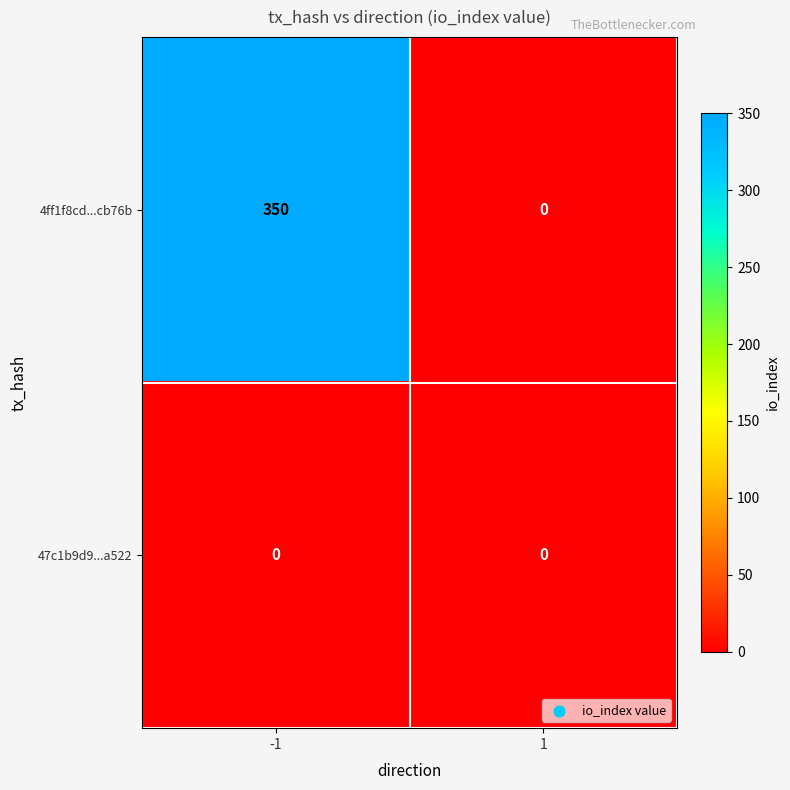

Reading left to right, what are all the values shown in this chart?

4ff1f8cd...cb76b: 350	0
47c1b9d9...a522: 0	0